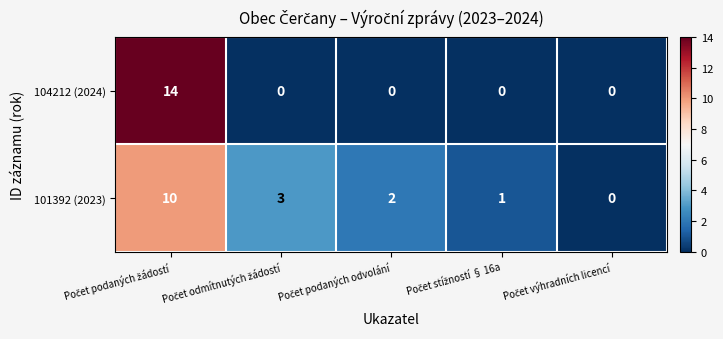

What is the difference between the second highest and minimum values in the 101392 (2023) series?

3